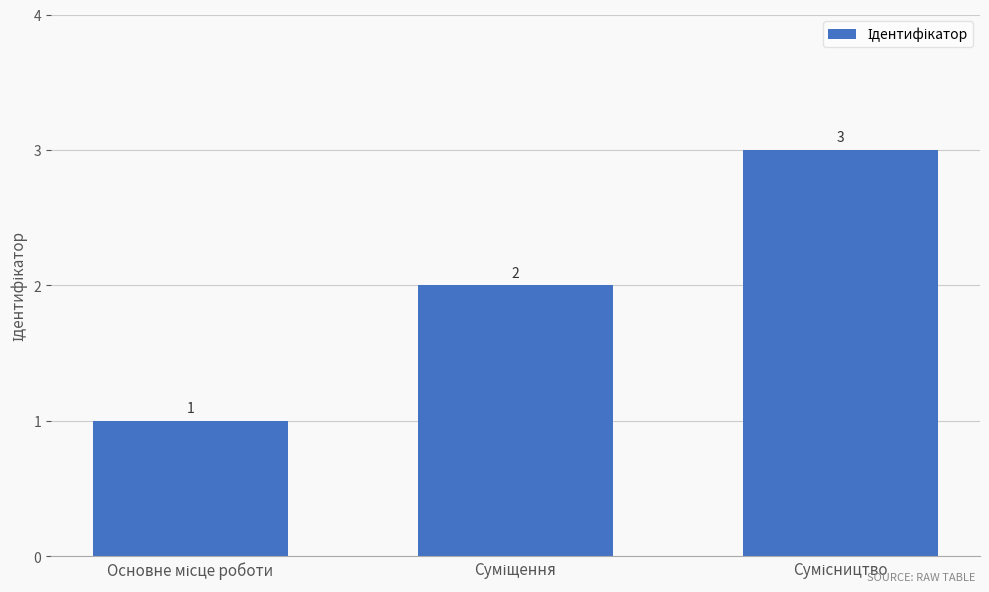

What is the sum of all values?

6